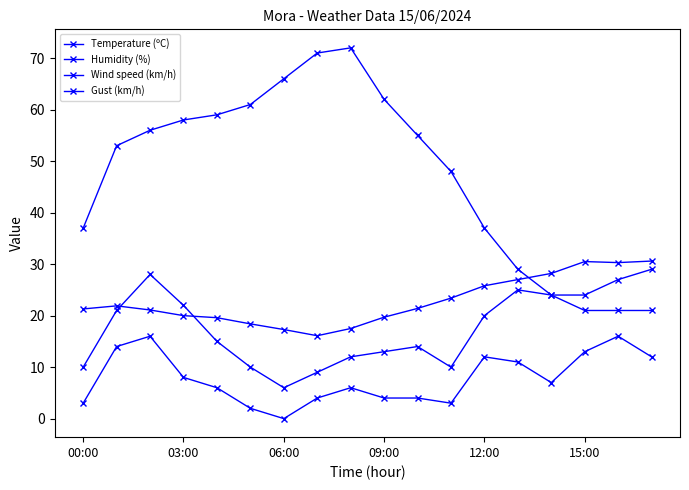

List the series in order of their peak value, highest first.

Humidity (%), Temperature (ºC), Gust (km/h), Wind speed (km/h)